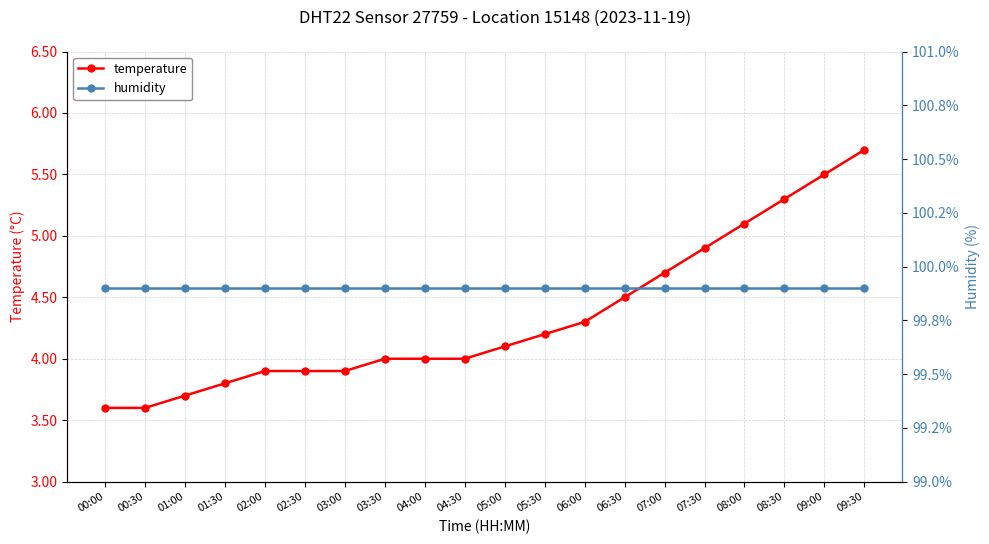

What is the sum of the temperature values at 03:00 and 04:30?

7.9